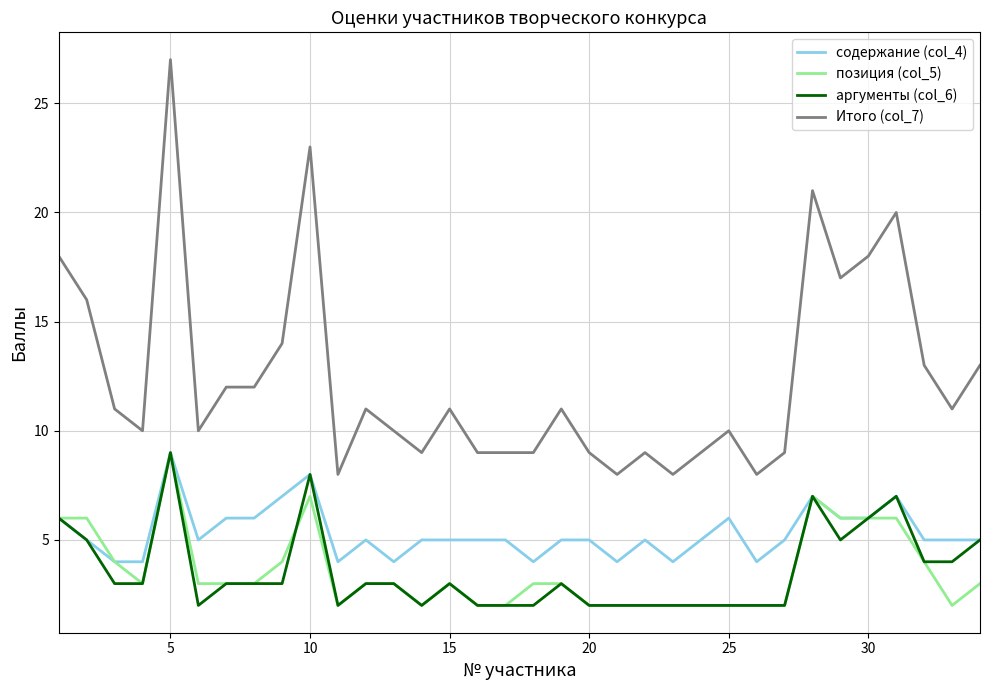

Which series has the largest total across all categories?

Итого (col_7)